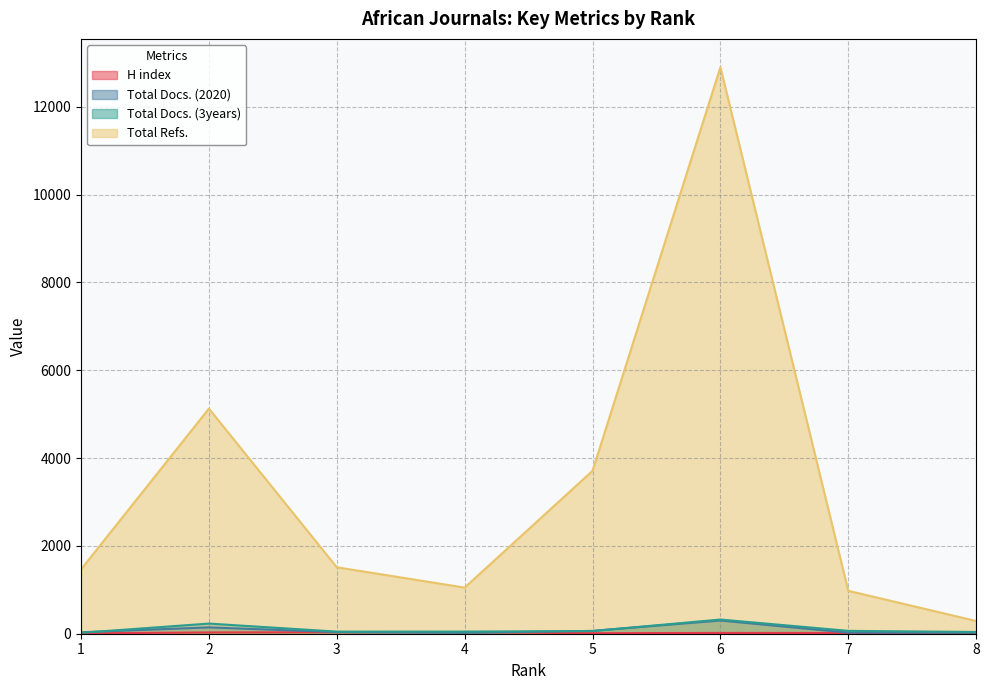

What is the difference between the H index values at 4 and 1?

29